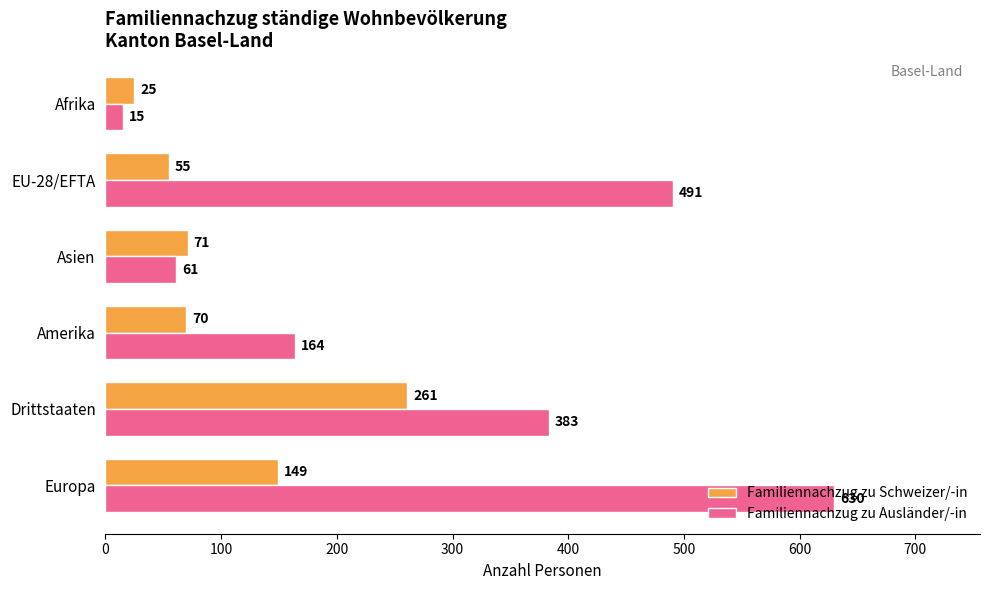

What is the sum of all Familiennachzug zu Schweizer/-in values?

631